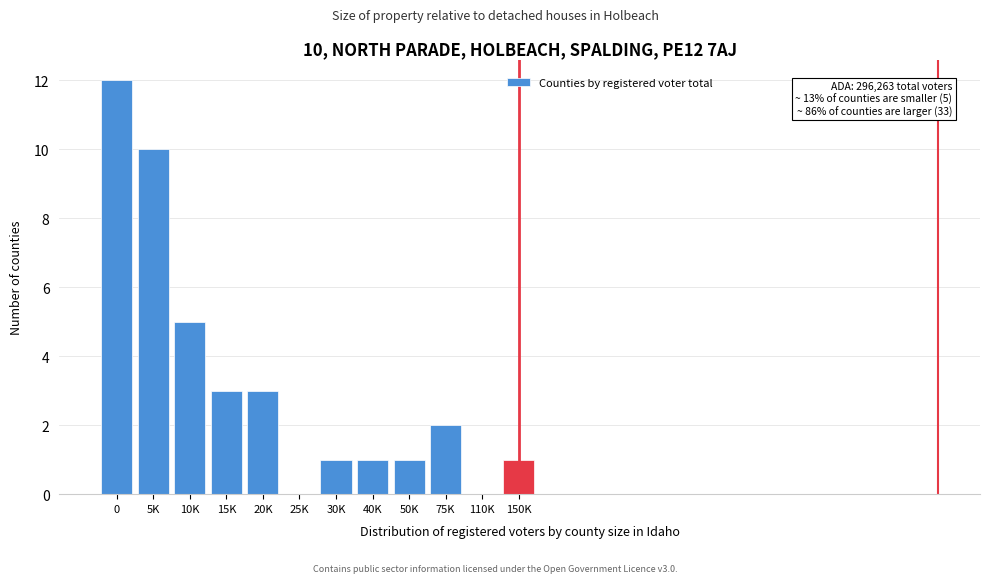

Reading left to right, transcribe all the data shown in this chart.

0=12	5K=10	10K=5	15K=3	20K=3	25K=0	30K=1	40K=1	50K=1	75K=2	110K=0	150K=1